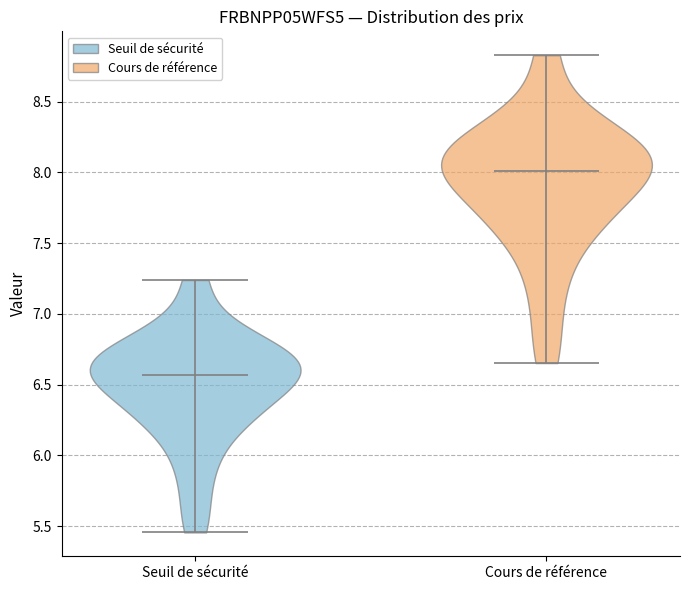

Reading left to right, read every violin against the y-axis: where its median line is, and the lowest and highest points it reaches. The values are not printed on the chart, so give them approximately, as read against the axis.

Seuil de sécurité: median line 6.55, lowest point 5.45, highest point 7.25
Cours de référence: median line 8.00, lowest point 6.65, highest point 8.85